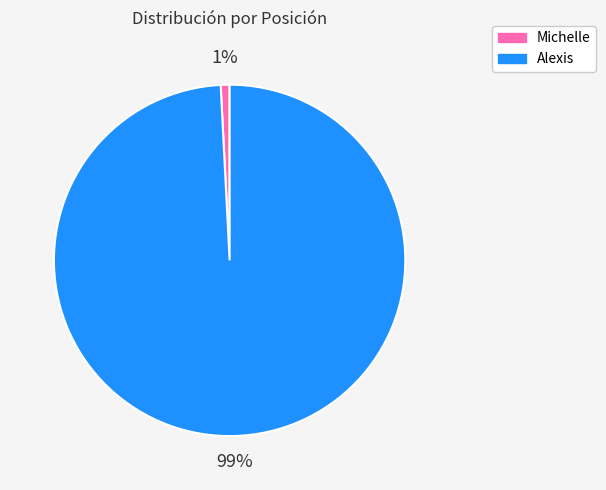

Between Alexis and Michelle, which is larger?

Alexis